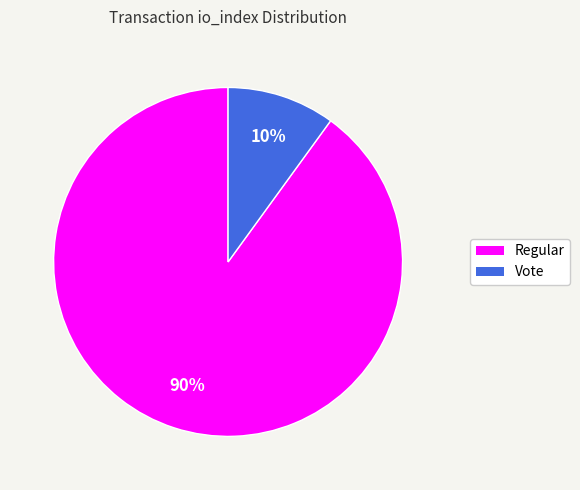

Is it true that Regular is 80% of the pie?

False